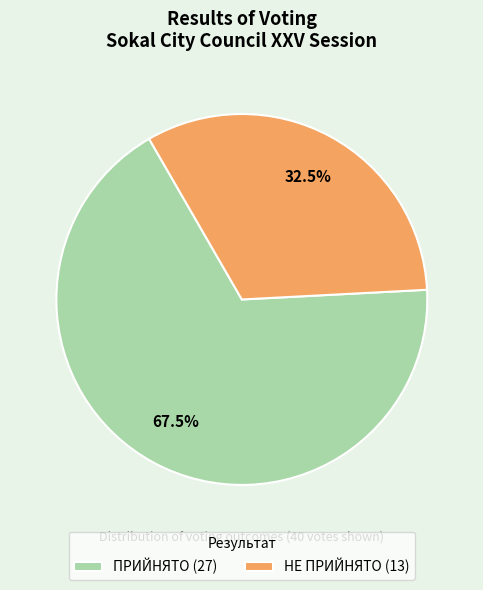

Is ПРИЙНЯТО (27) the majority of the pie?

Yes